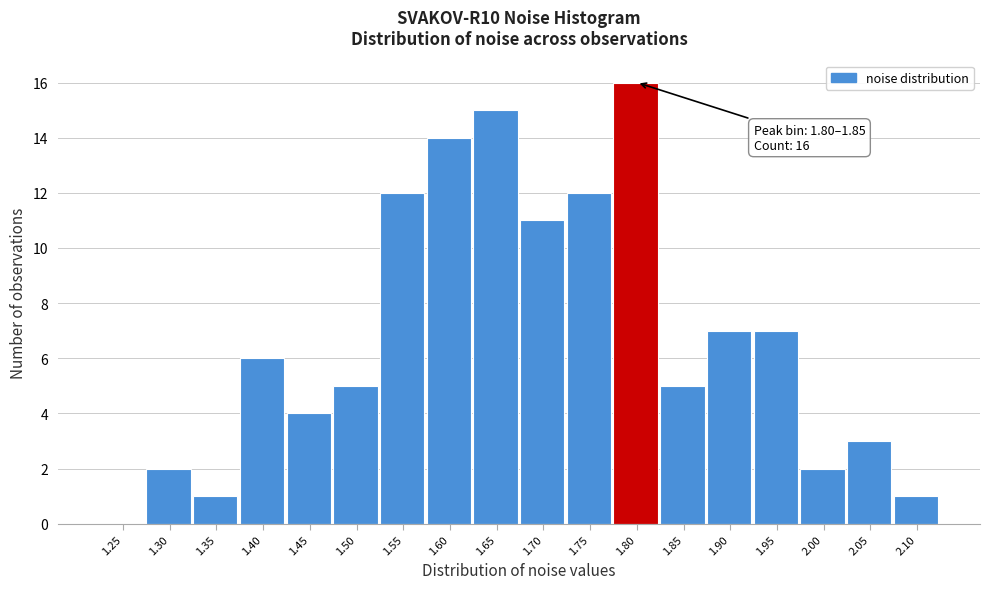

Reading left to right, extract all data points from this chart.

1.25=0	1.30=2	1.35=1	1.40=6	1.45=4	1.50=5	1.55=12	1.60=14	1.65=15	1.70=11	1.75=12	1.80=16	1.85=5	1.90=7	1.95=7	2.00=2	2.05=3	2.10=1